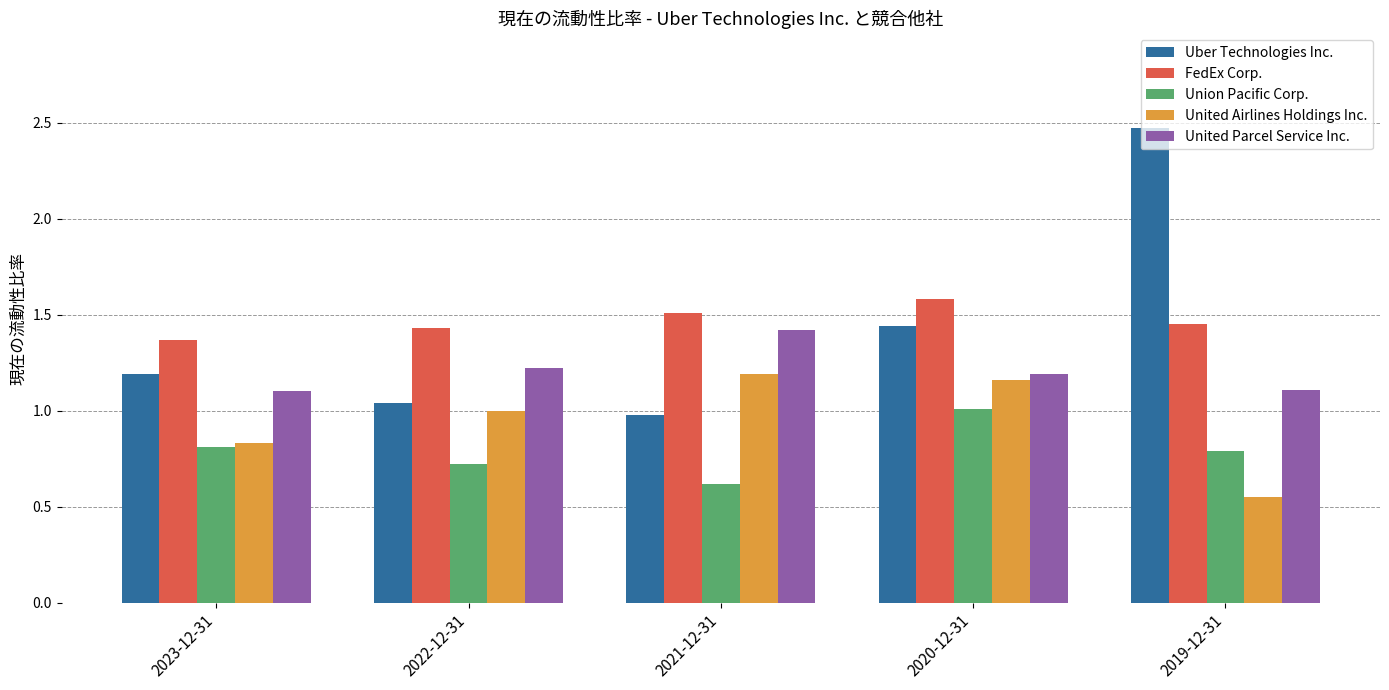

What position from the left is 2020-12-31?

4